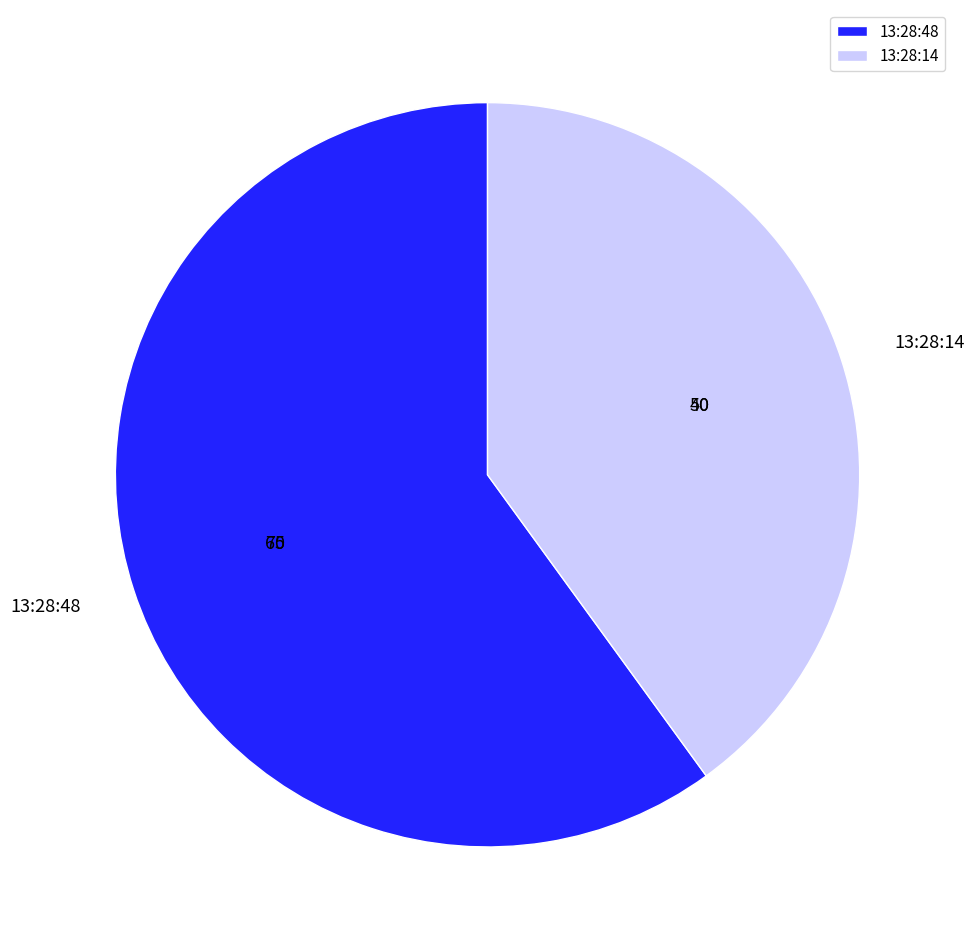

Count the number of slices in the pie.

2